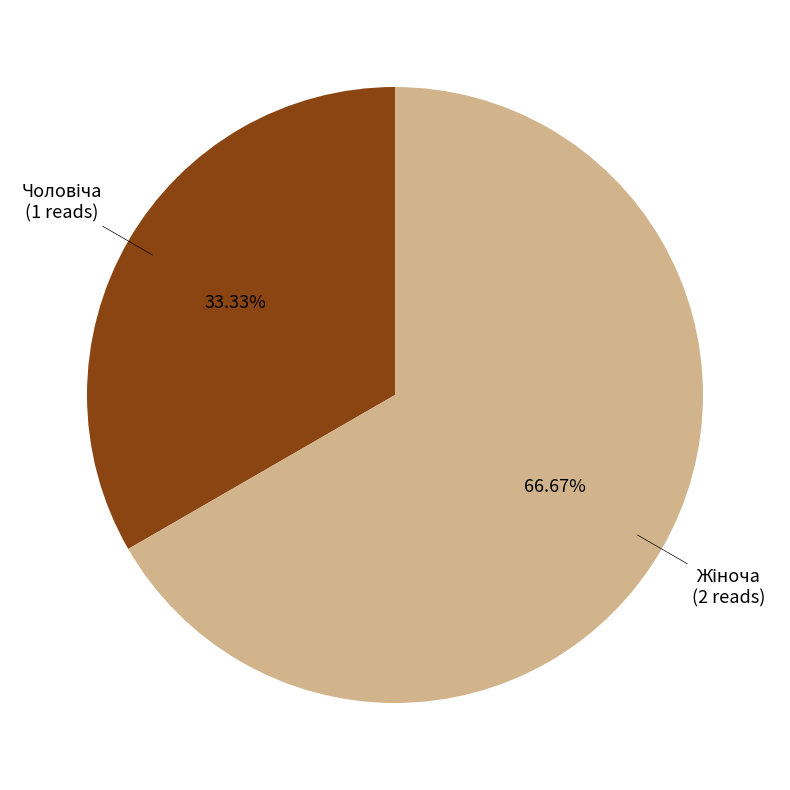

Is there any slice that represents more than half of the pie?

Yes